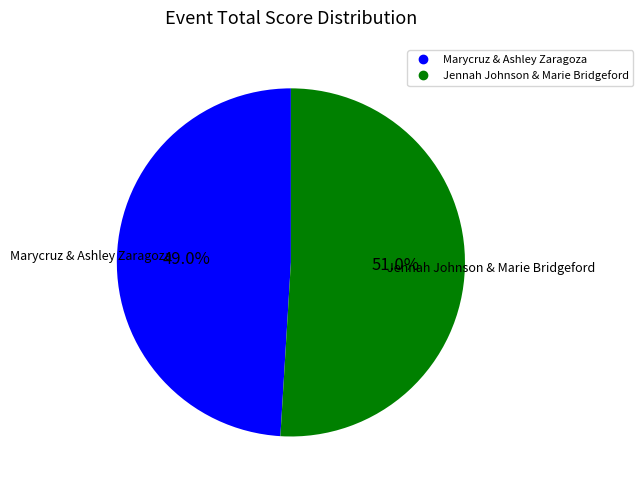

Between Jennah Johnson & Marie Bridgeford and Marycruz & Ashley Zaragoza, which is larger?

Jennah Johnson & Marie Bridgeford